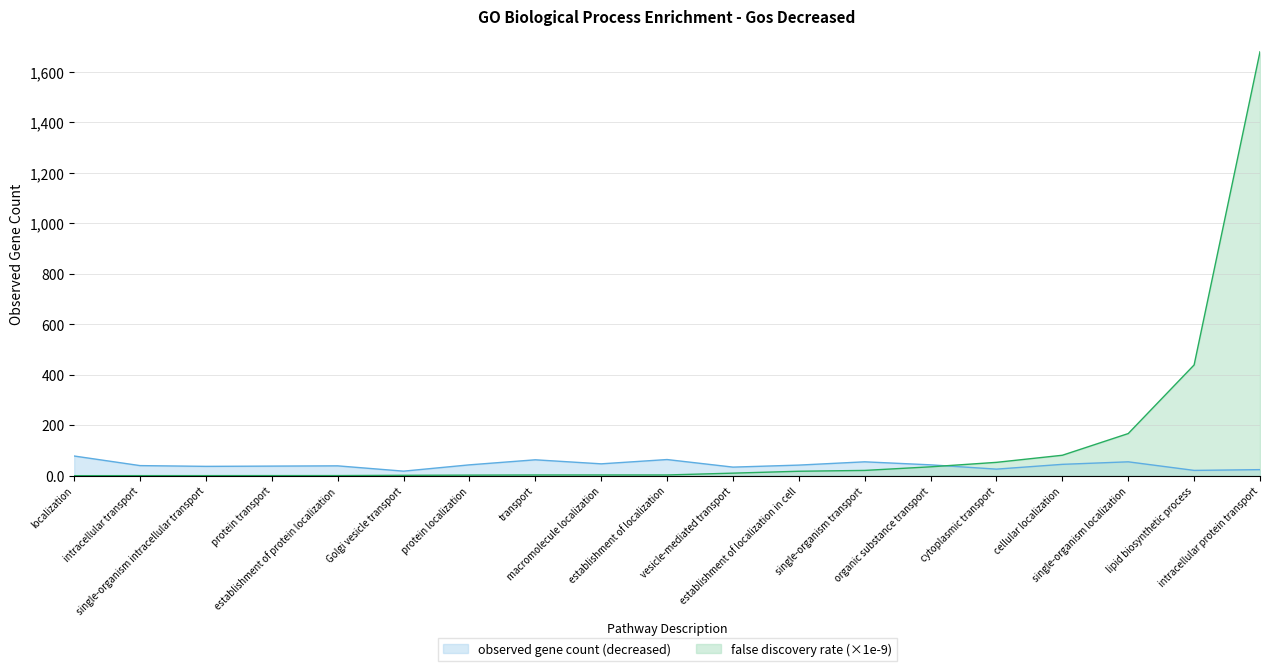

What is the label of the 8th point from the right?

establishment of localization in cell